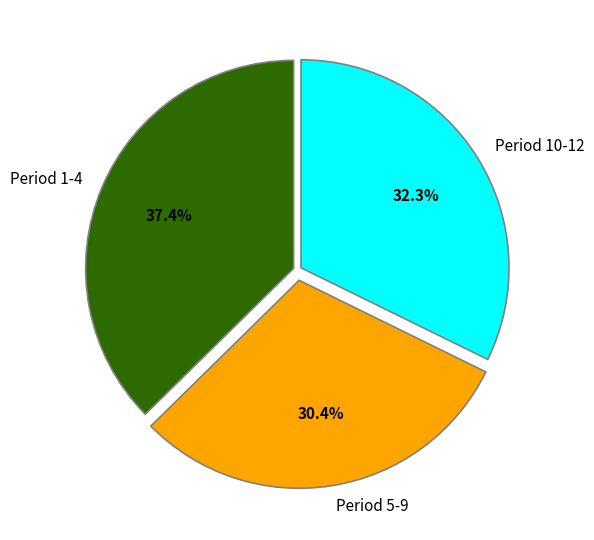

How many slices are in this pie chart?

3